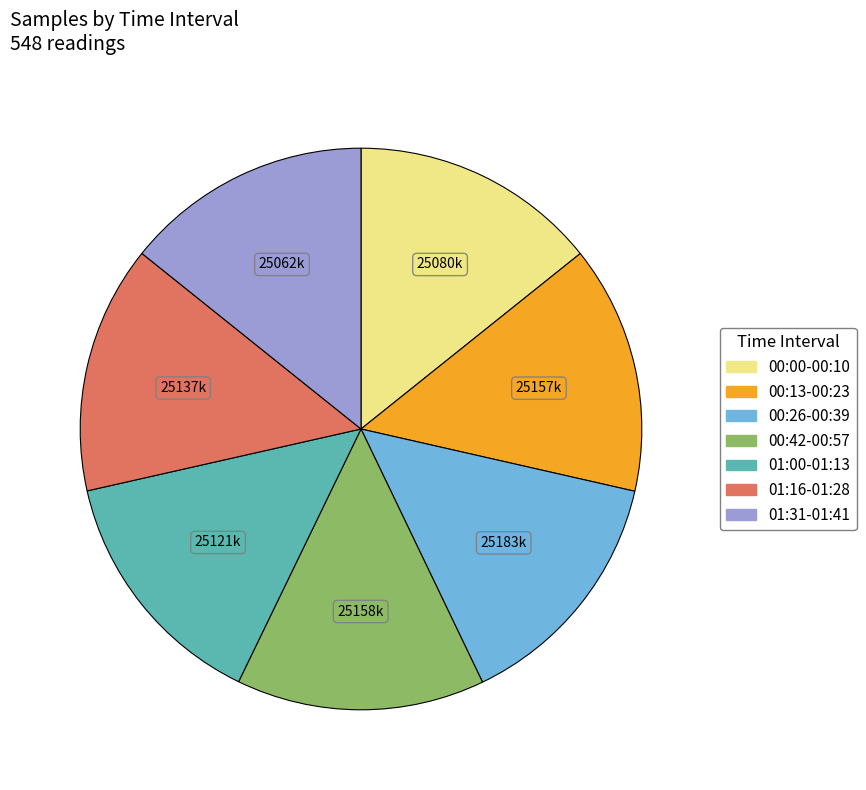

Is there any slice that represents more than half of the pie?

No